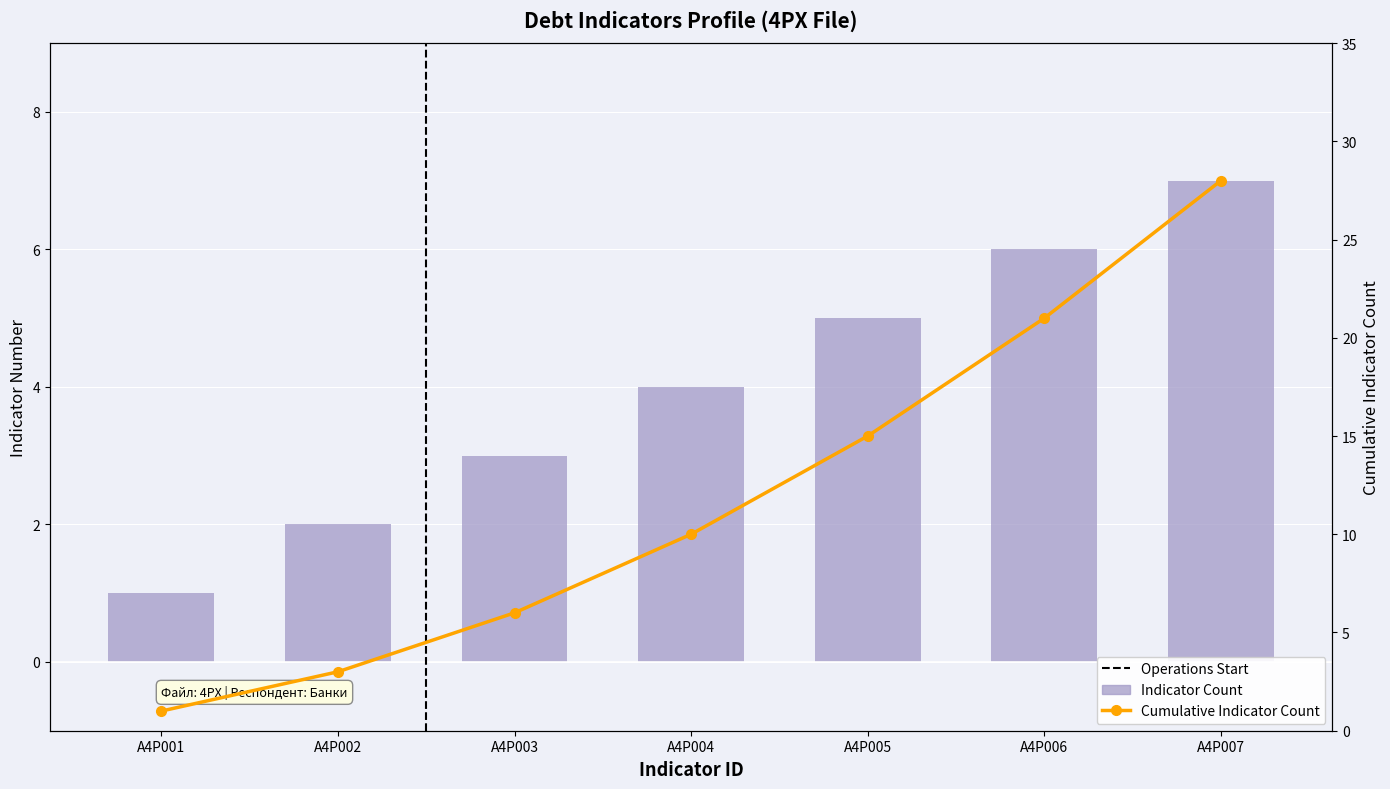

What is the value of the Cumulative Indicator Count bar at the 4th from the left?

10